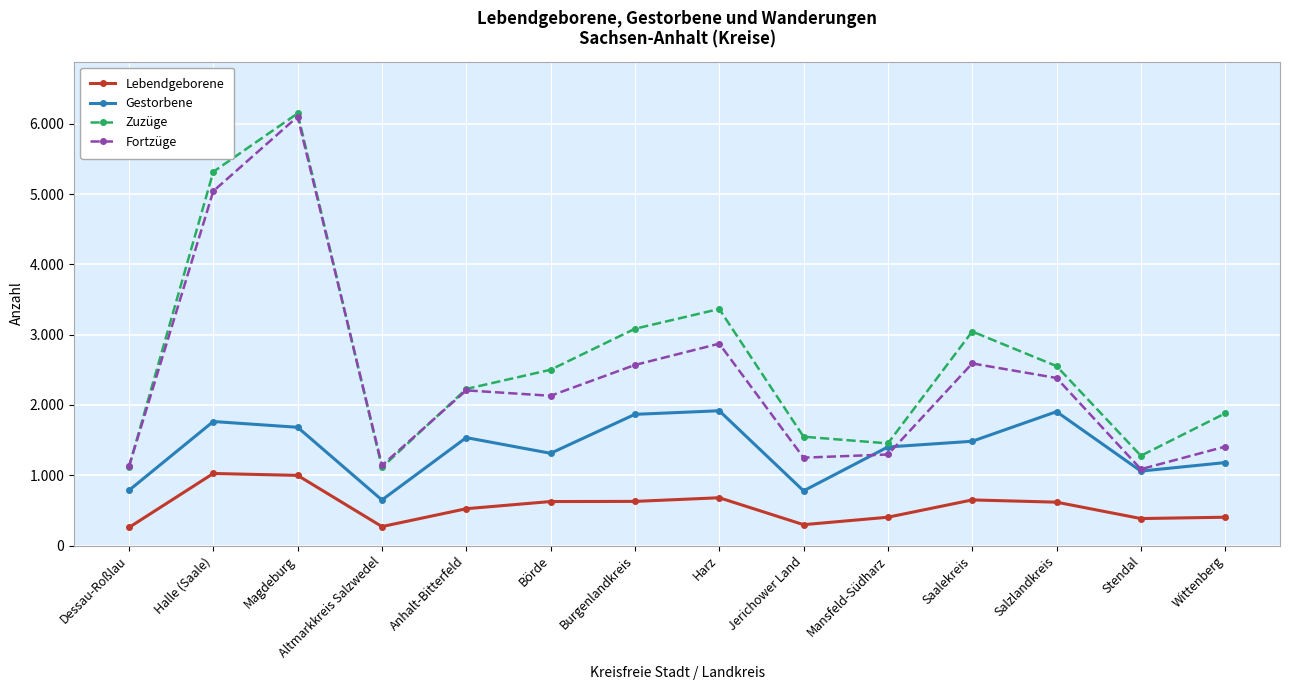

Which series changed the most between Dessau-Roßlau and Mansfeld-Südharz?

Gestorbene